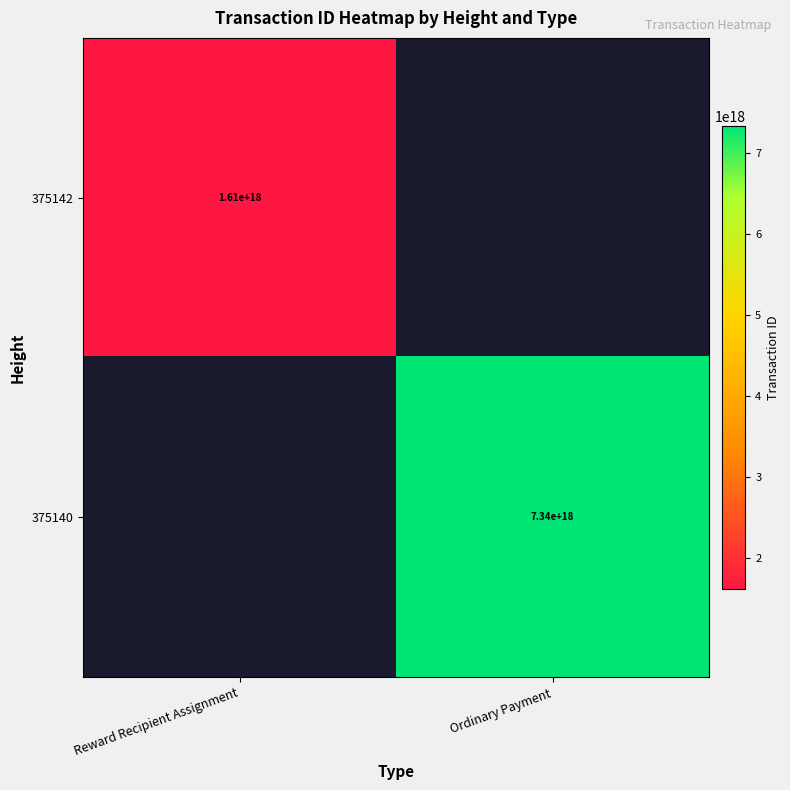

What is the smallest value displayed?

1614293301769429760.0